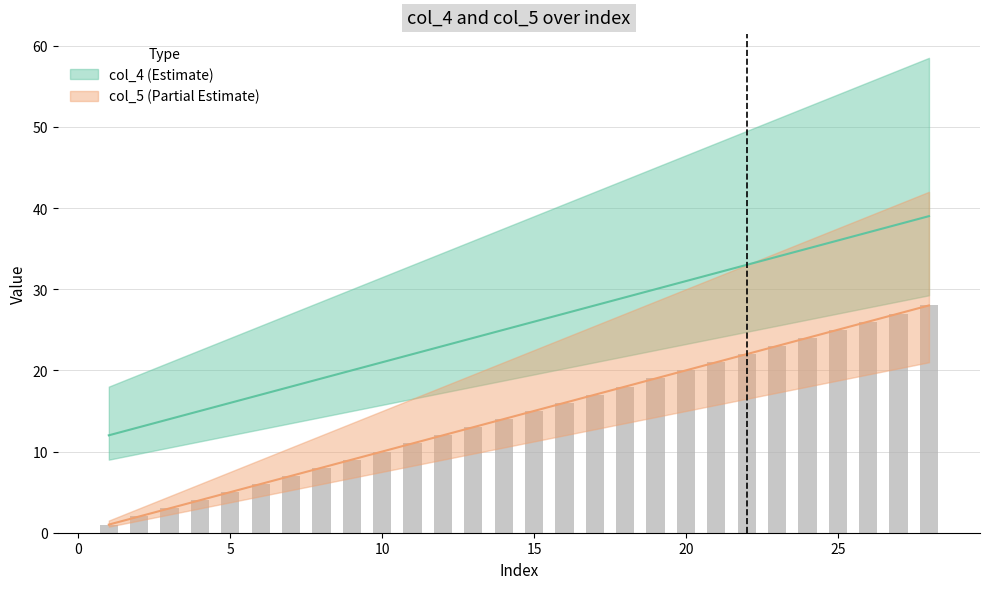

What is the value of the col_5 bar at the 27th from the left?

27